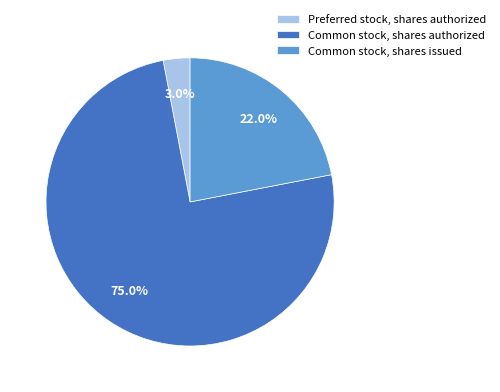

Rank the categories by value from highest to lowest.

Common stock, shares authorized, Common stock, shares issued, Preferred stock, shares authorized